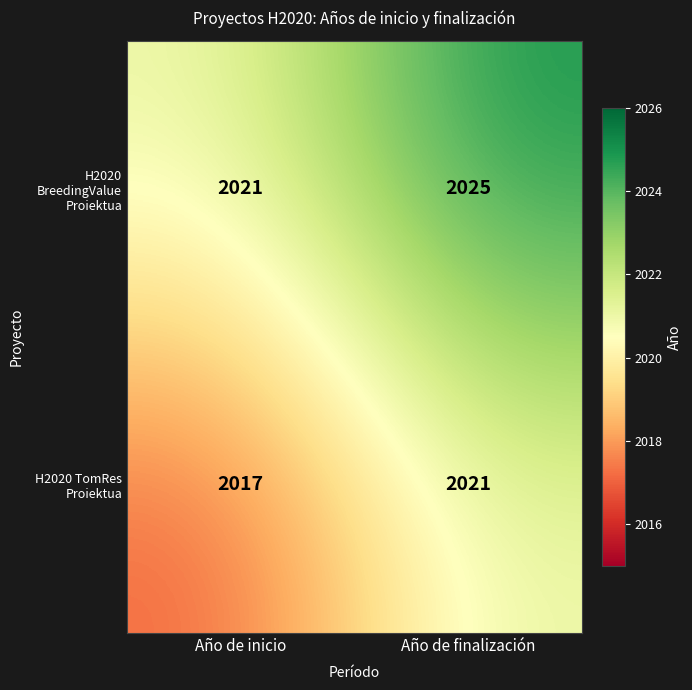

At which label is H2020 TomRes Proiektua closest to 2019?

Año de inicio